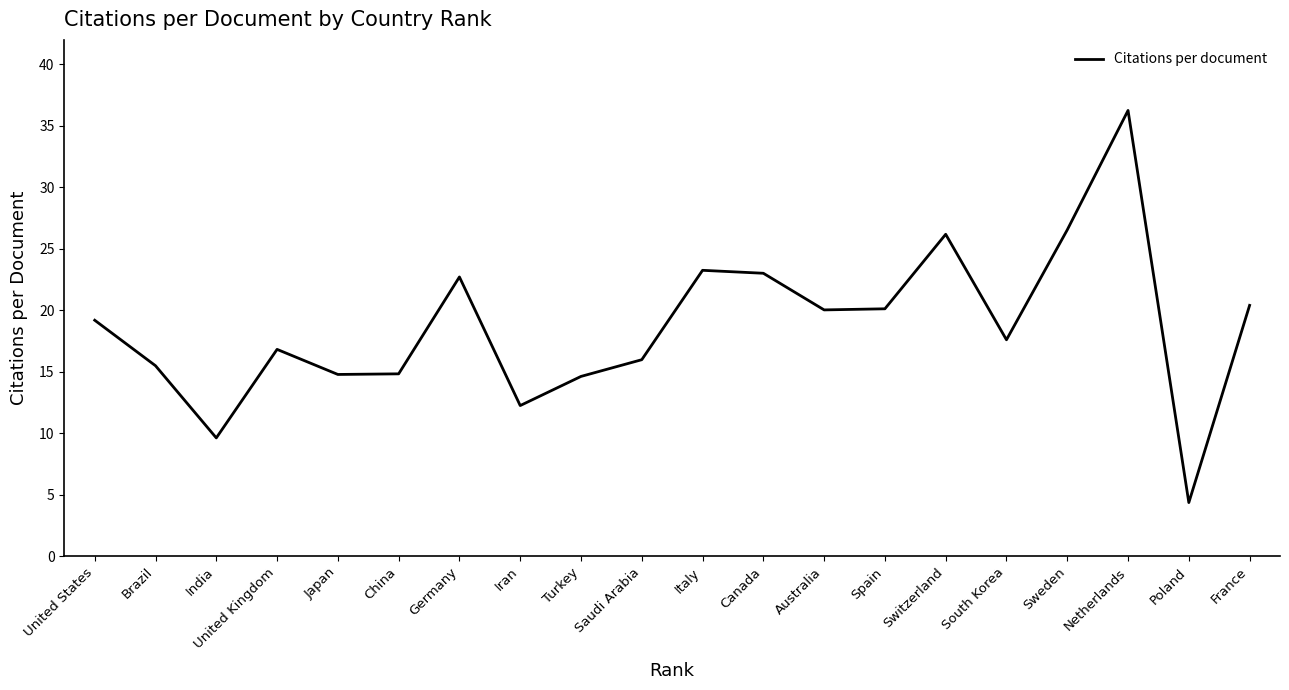

What is the minimum value shown in the chart?

4.4